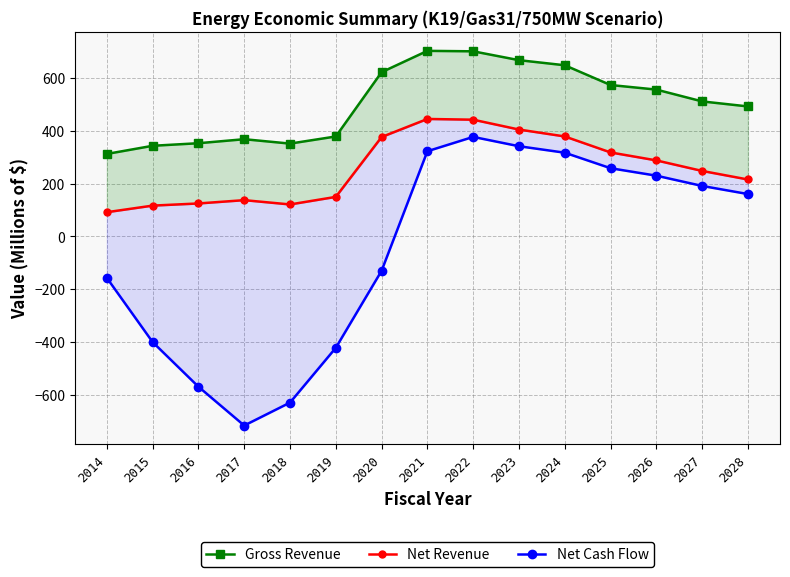

Which series has the widest spread of values?

Net Cash Flow